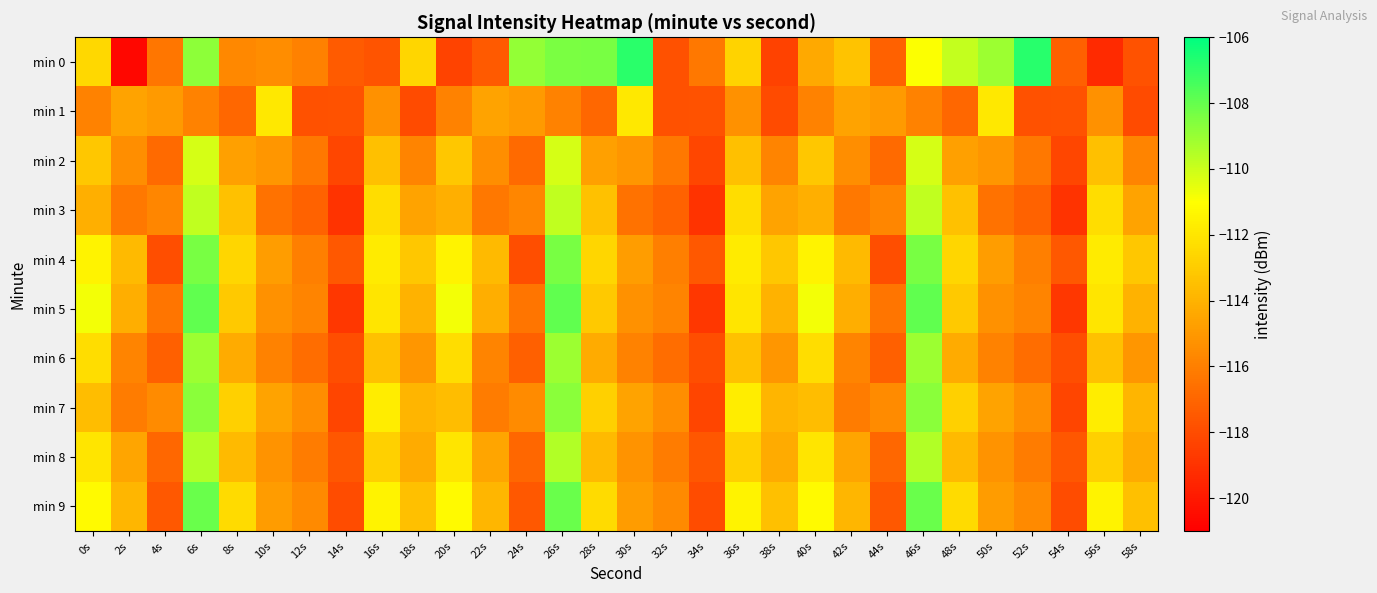

Which has a higher value, 44s or 48s?

48s